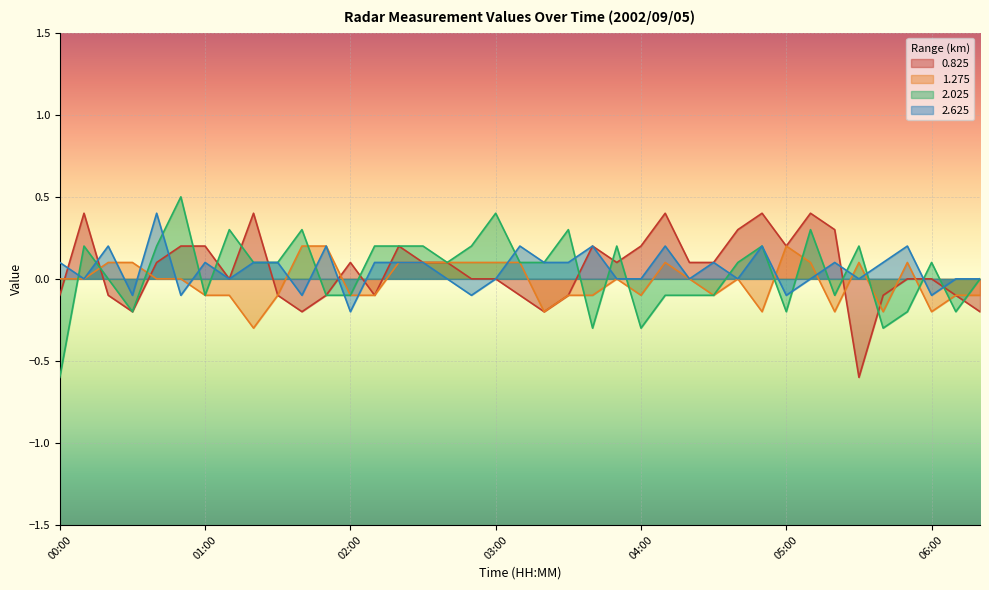

The value of 2.625 at 01:00 is 0.1. True or false?

True